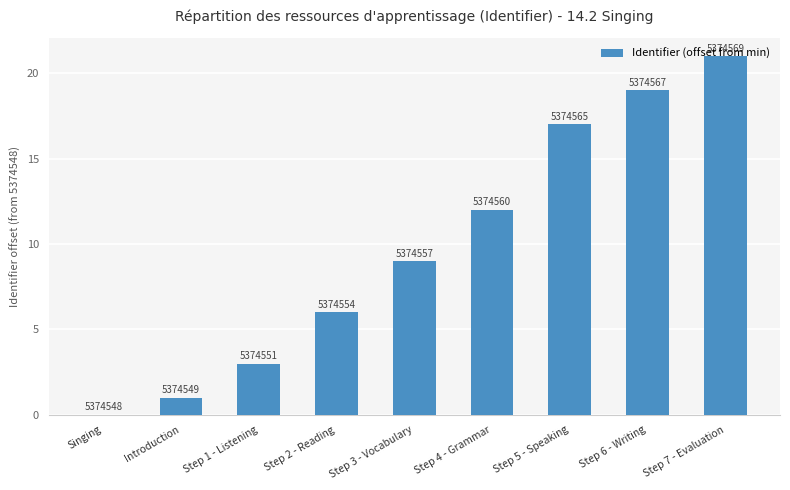

Count the number of values greater than 9.

4